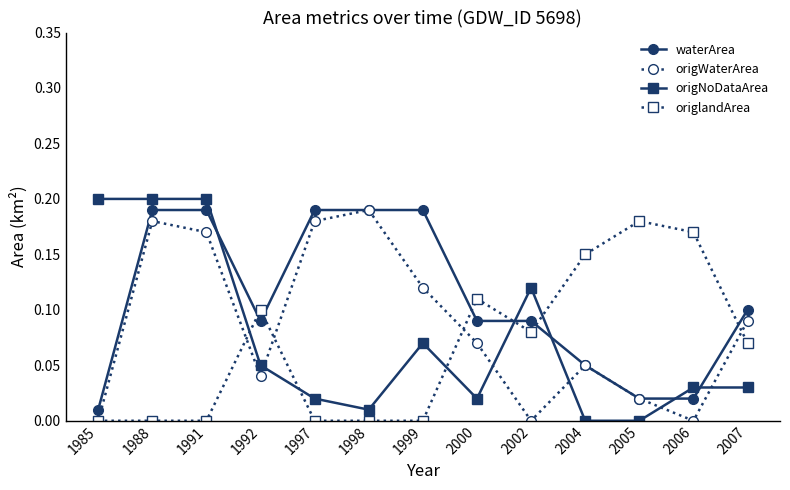

How many lines are shown in the chart?

4